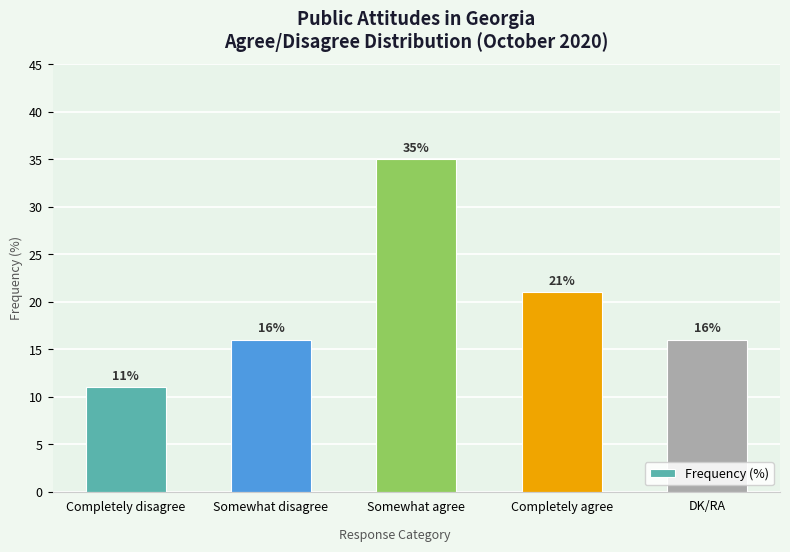

True or false: the data shows 35 at Somewhat agree.

True